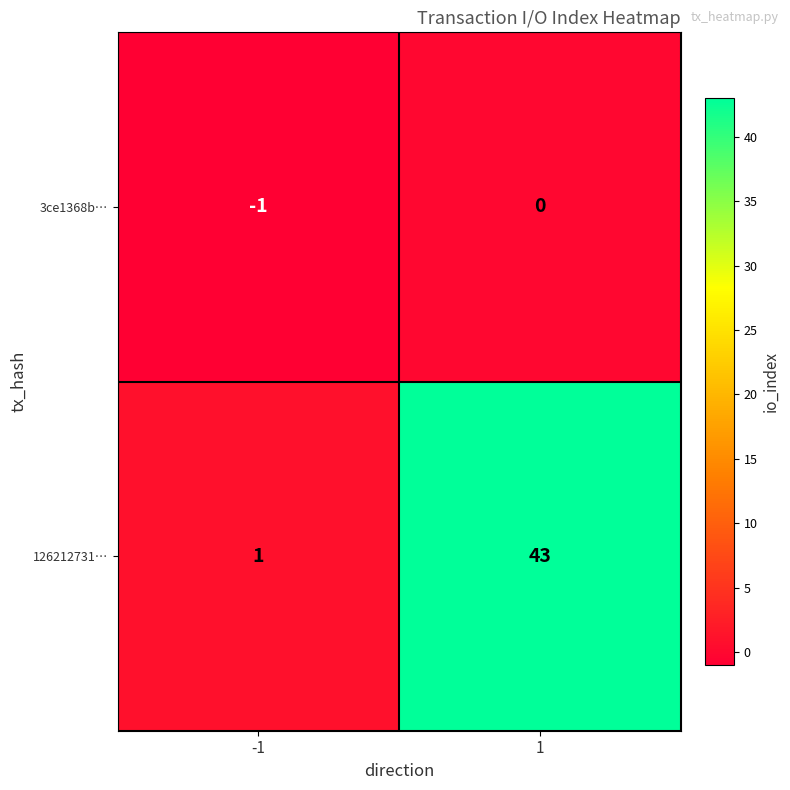

Between -1 and 1, which series saw the biggest shift?

126212731…